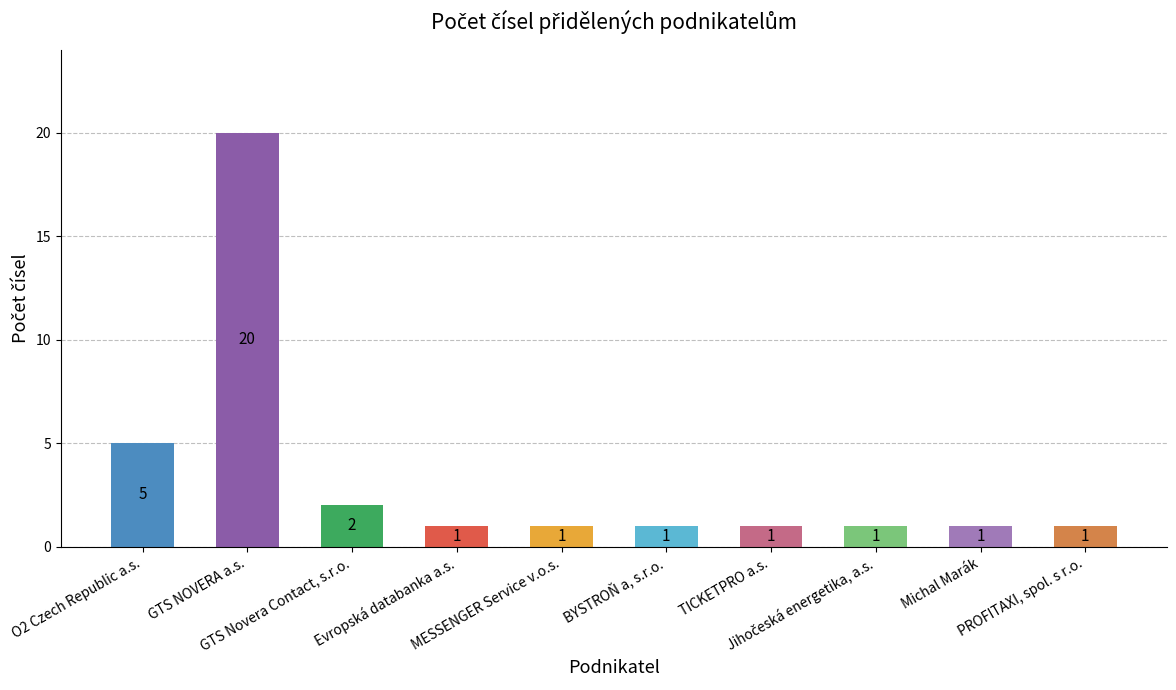

Reading left to right, what are all the values shown in this chart?

5	20	2	1	1	1	1	1	1	1